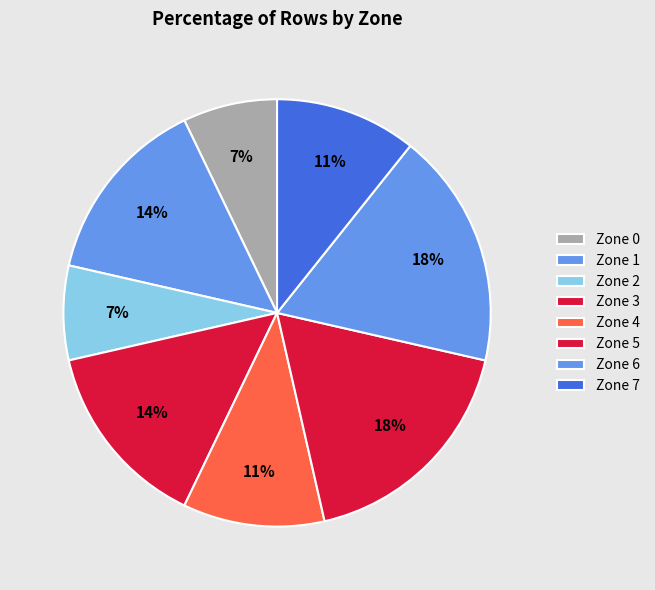

To the nearest percent, what is the combined percentage of Zone 6 and Zone 7?

29%